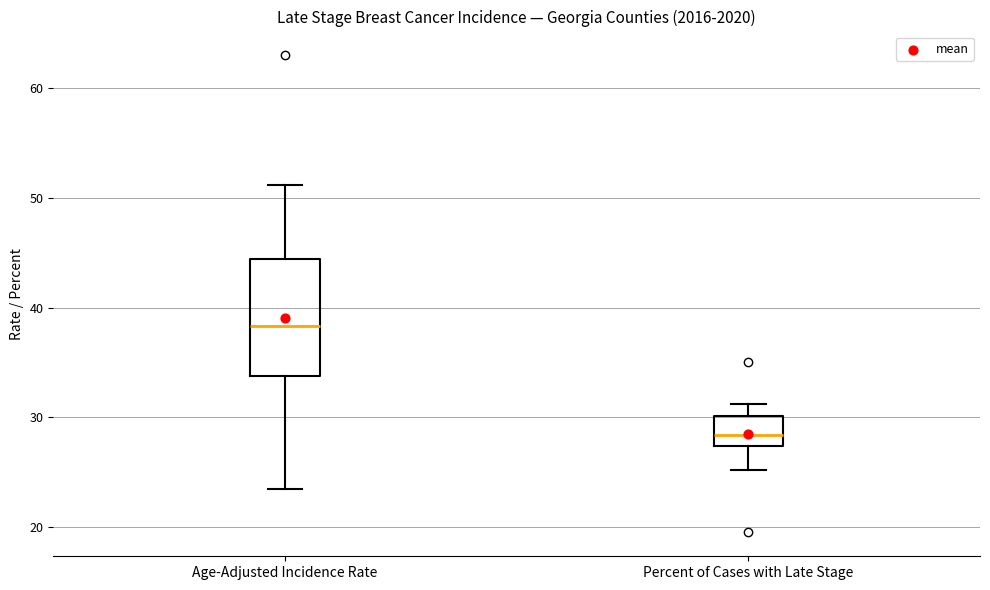

Where does the median line of the box for Age-Adjusted Incidence Rate sit on the y-axis? The values are not printed on the chart, so give them approximately, as read against the axis.

38